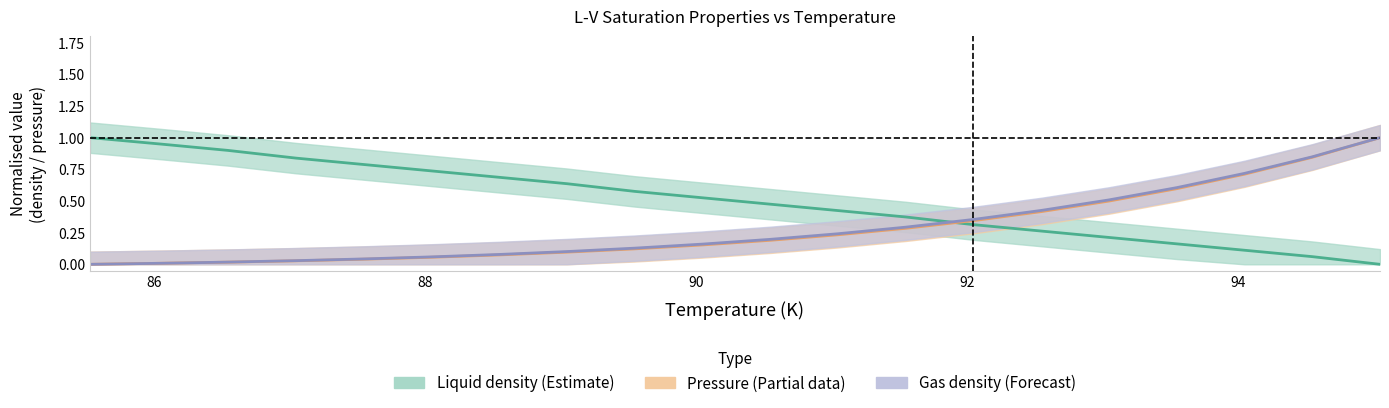

At which label does Pressure_LV reach its minimum?

85.53